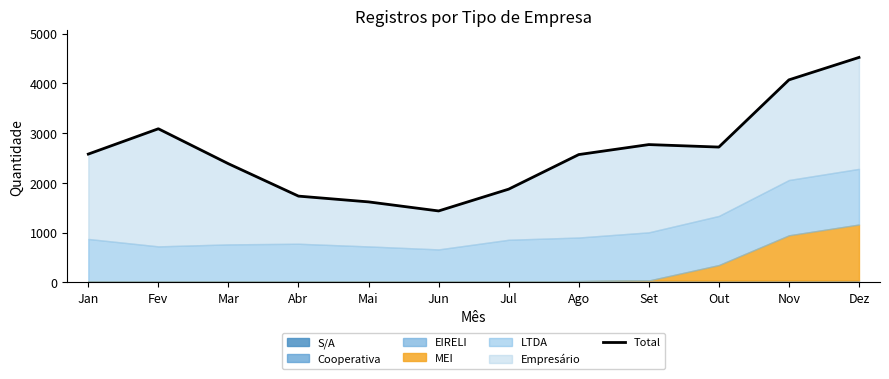

At which label is the value closest to 2977?

Fev